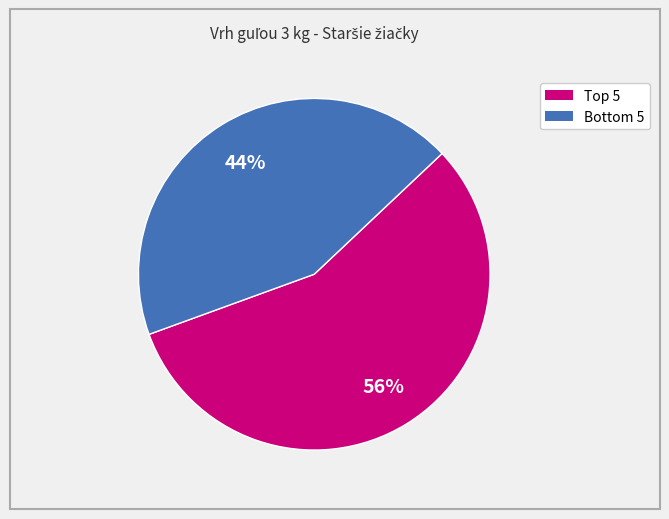

Does any single category account for the majority?

Yes